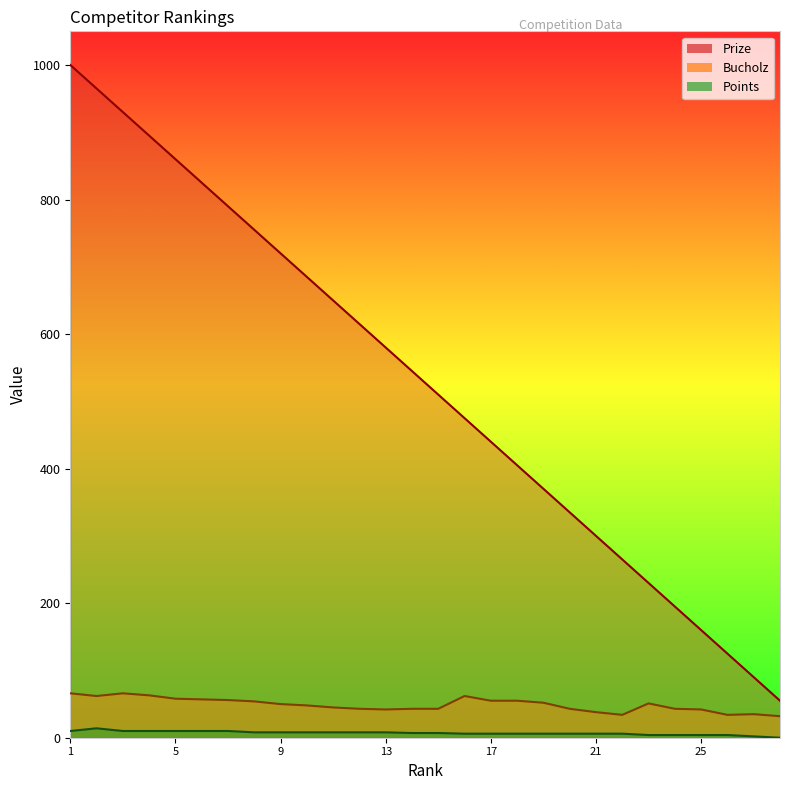

Which series changed the most between 9 and 20?

Prize